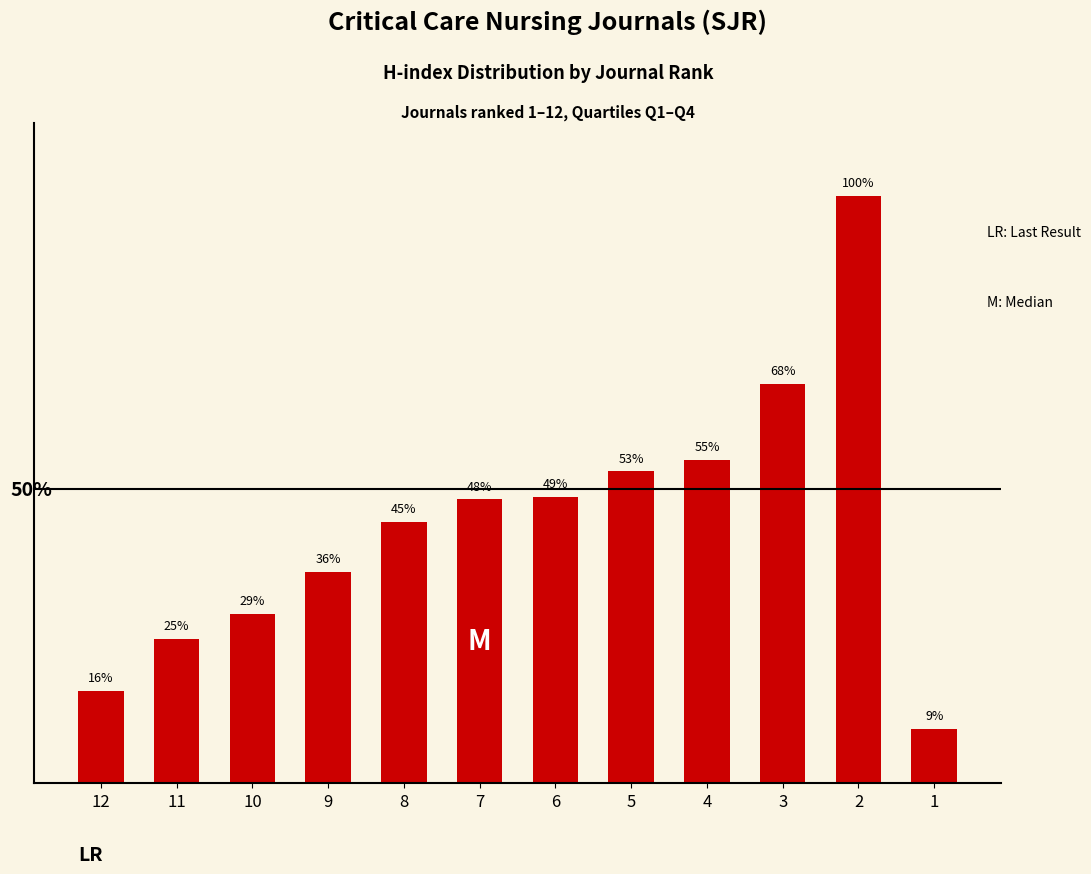

List the labels in order of value, smallest first.

1, 12, 11, 10, 9, 8, 7, 6, 5, 4, 3, 2